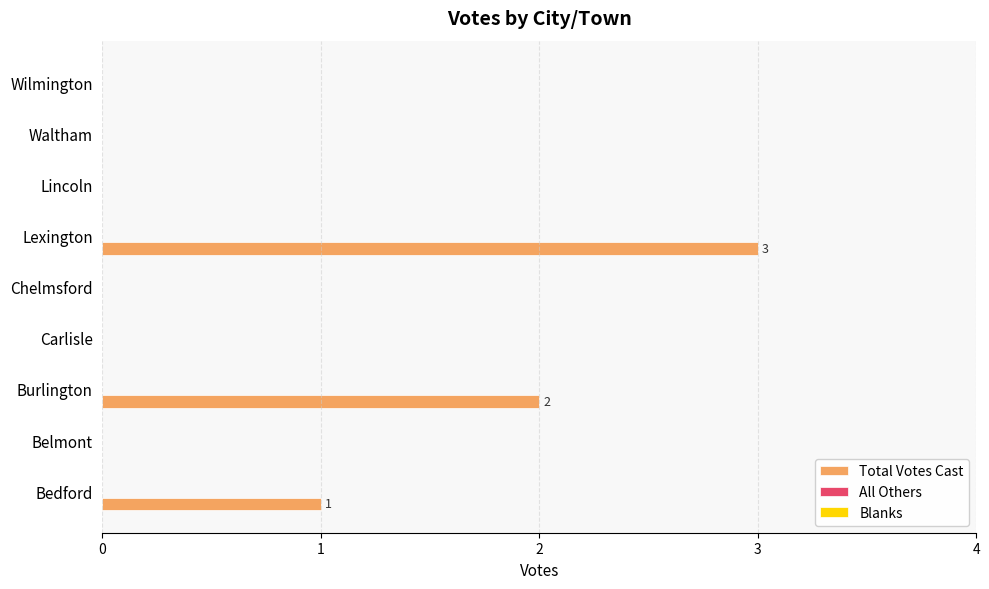

What is the change in value from Bedford to Burlington?

+1